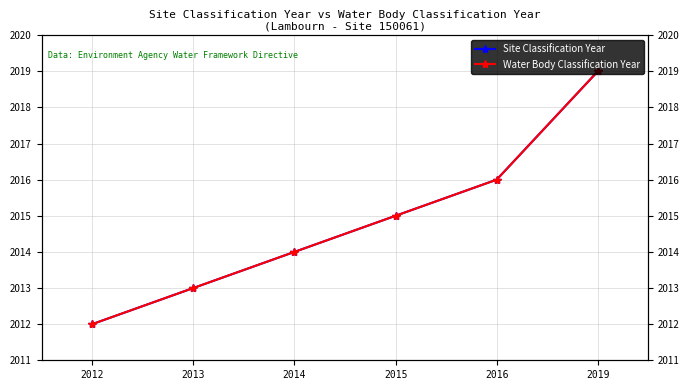

How many data points in Water Body Classification Year are less than 2015?

3